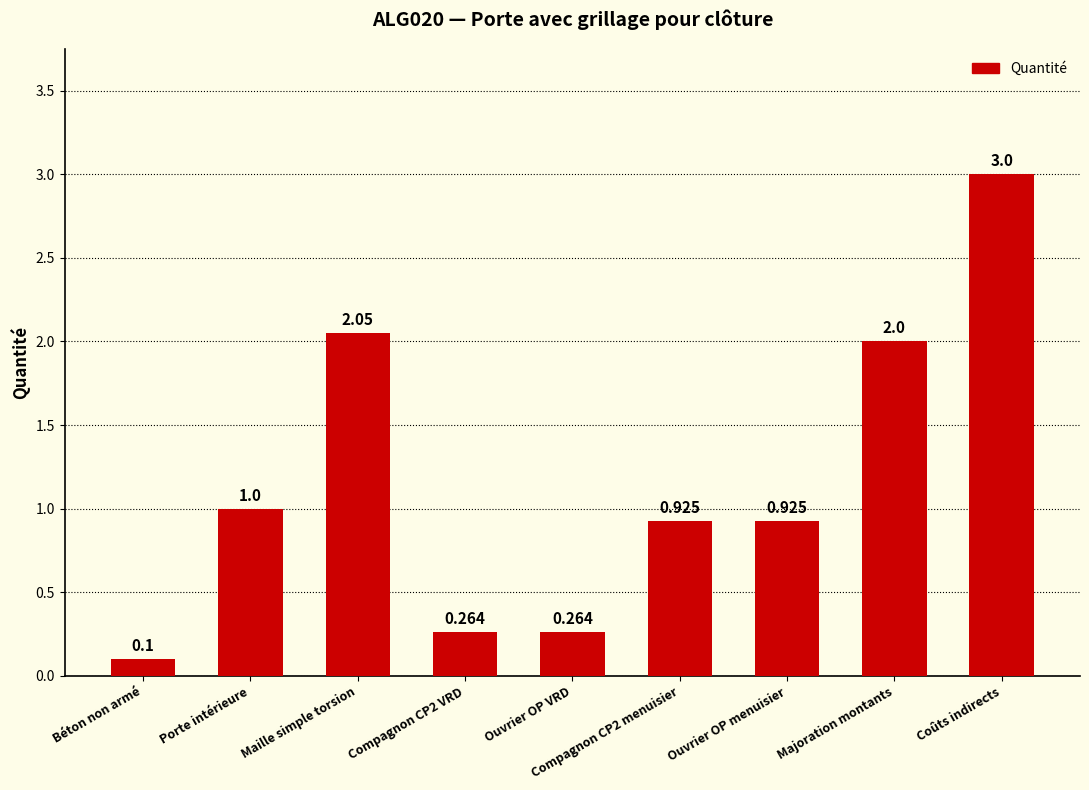

What is the label of the 9th bar from the left?

Coûts indirects